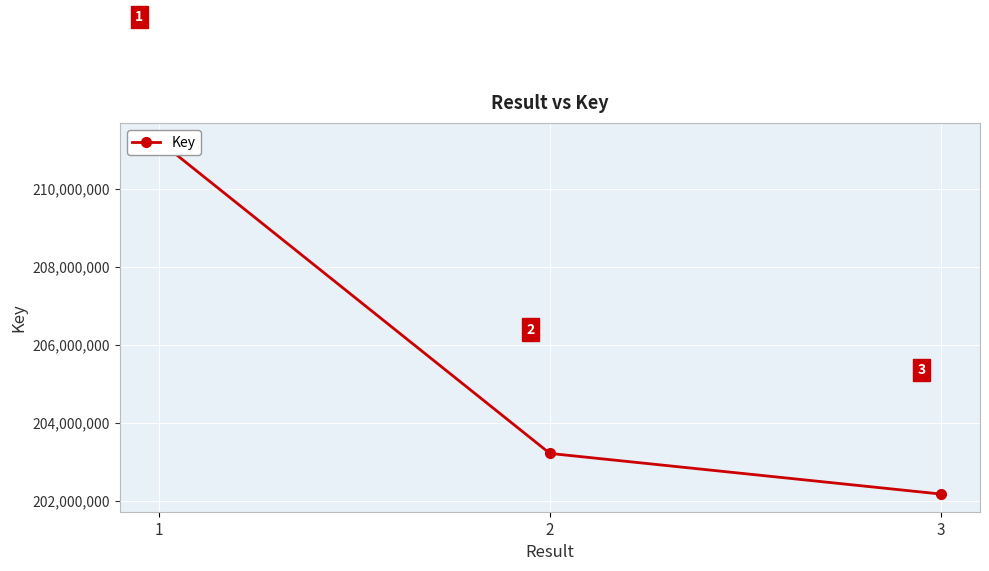

What is the change in value from 1 to 3?

-9061164